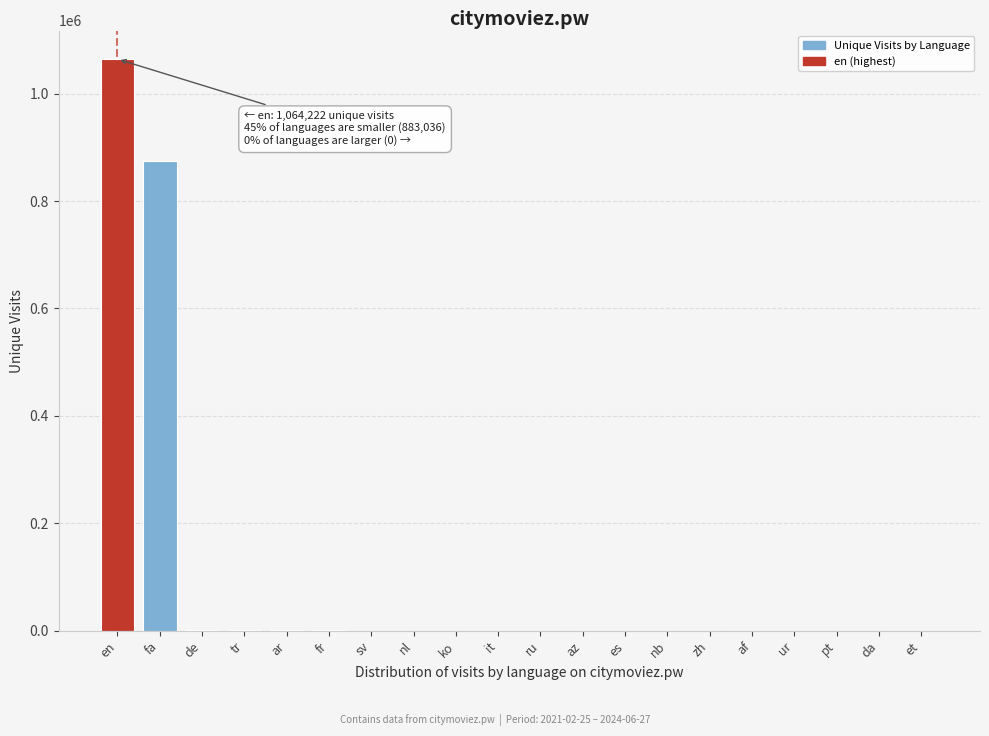

At which category does the chart reach its peak across all series?

en